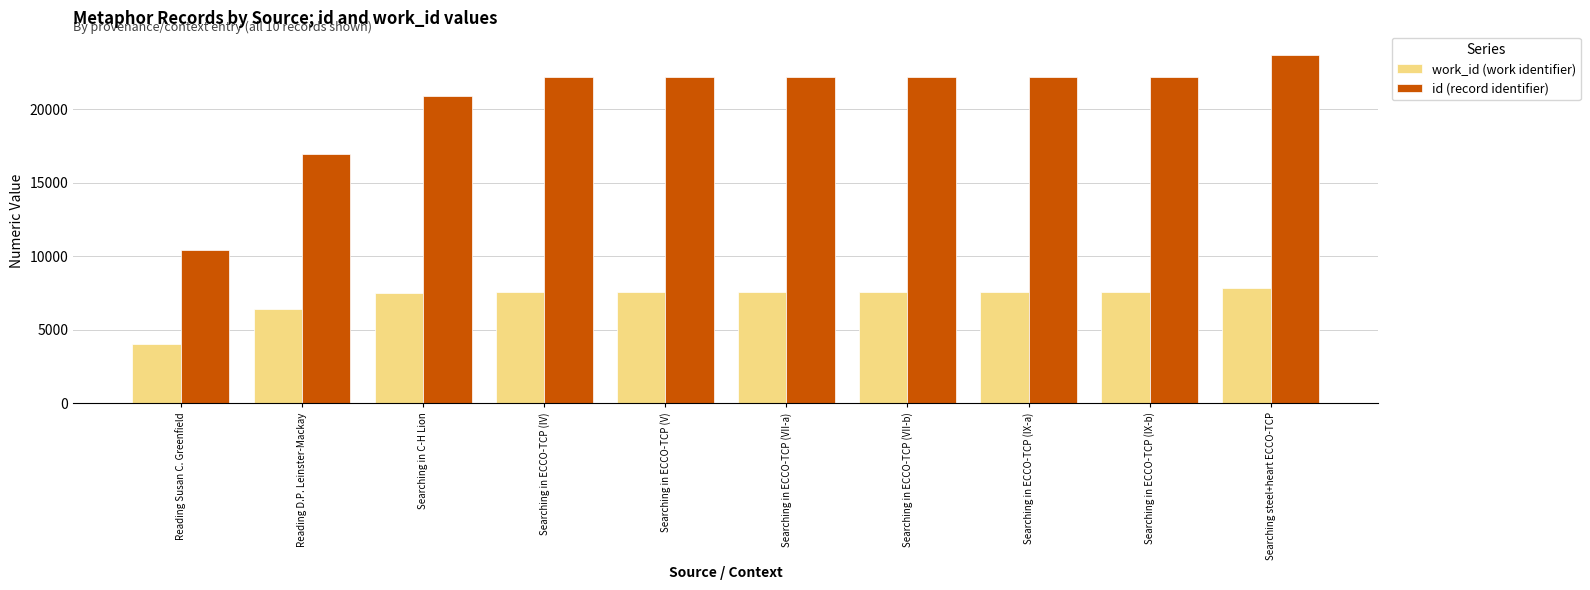

At which category does the chart reach its peak across all series?

Searching steel+heart ECCO-TCP